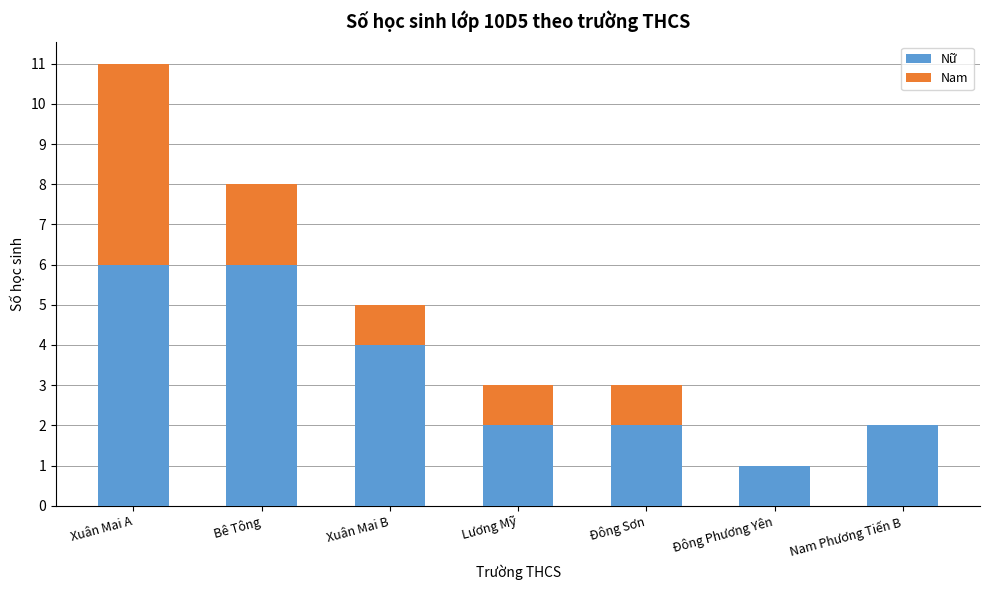

What is the maximum value for Nữ?

6